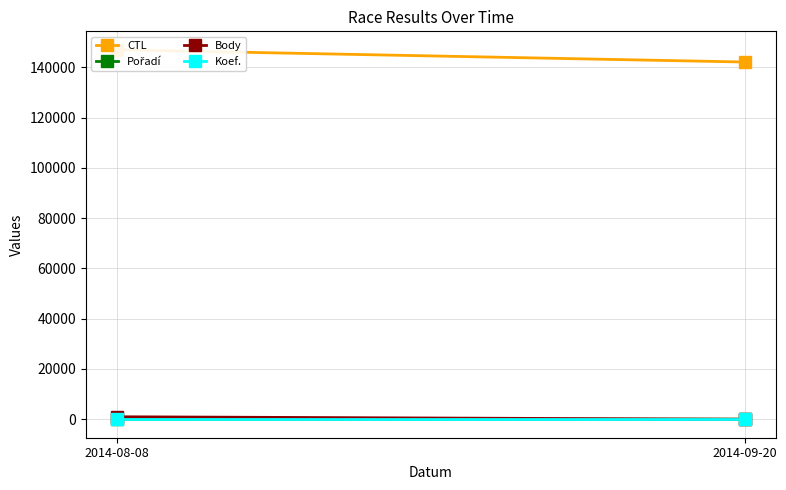

What is the sum of all Pořadí values?

35